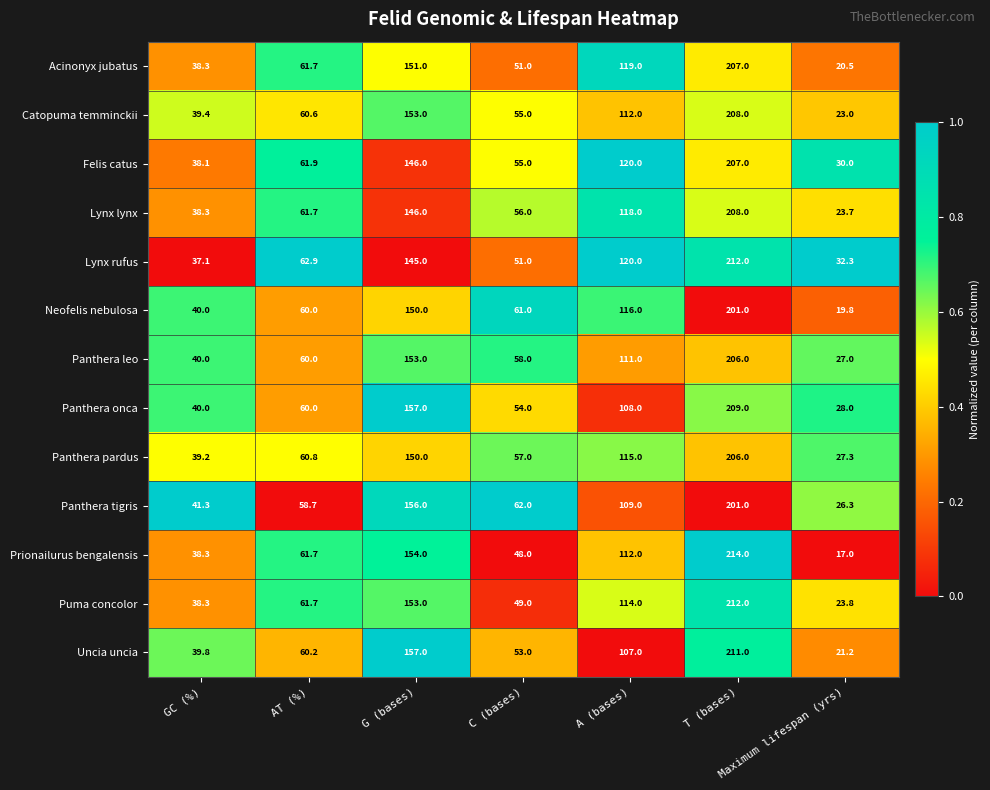

Between C (bases) and A (bases), which series saw the biggest shift?

Lynx rufus